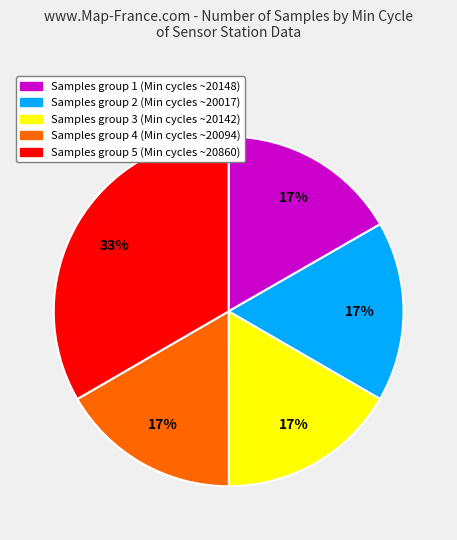

Is there any slice that represents more than half of the pie?

No